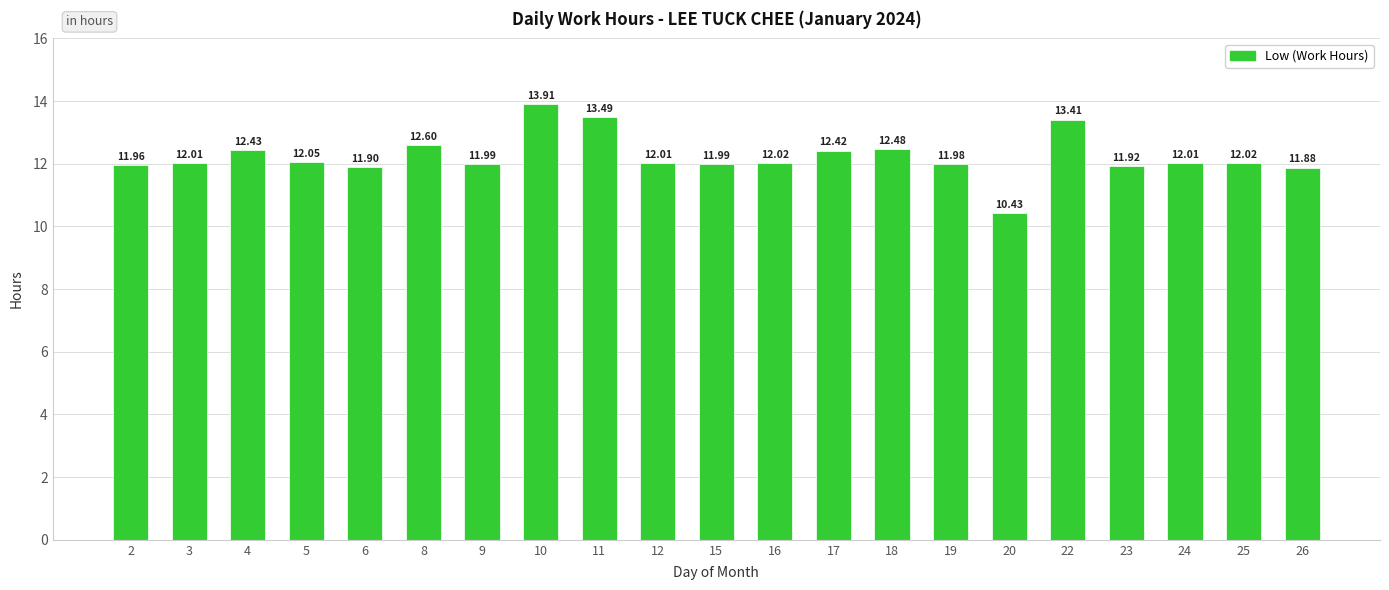

Approximately how many times larger is the value at 20 compared to 18?

0.8